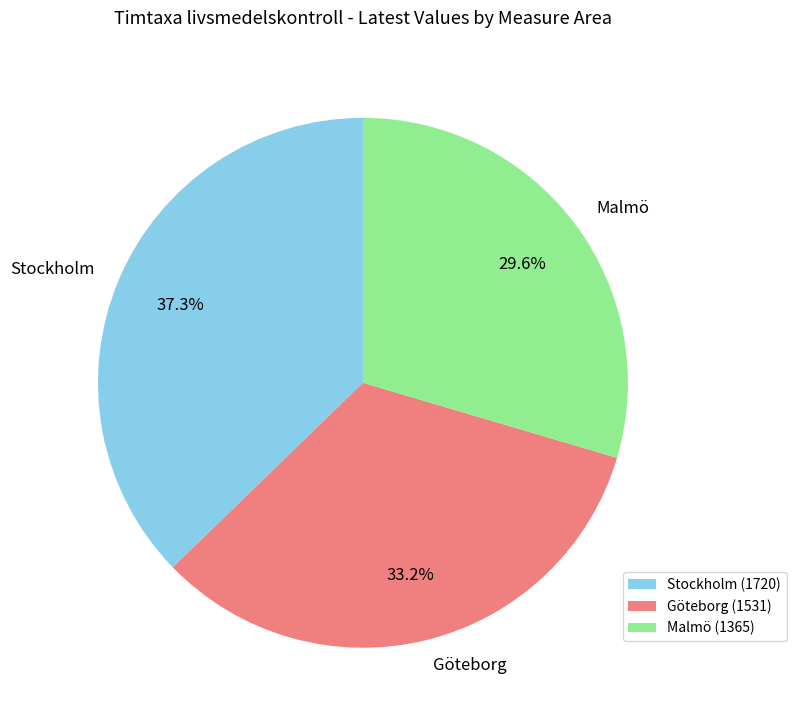

To the nearest percent, what is the average slice percentage?

33%